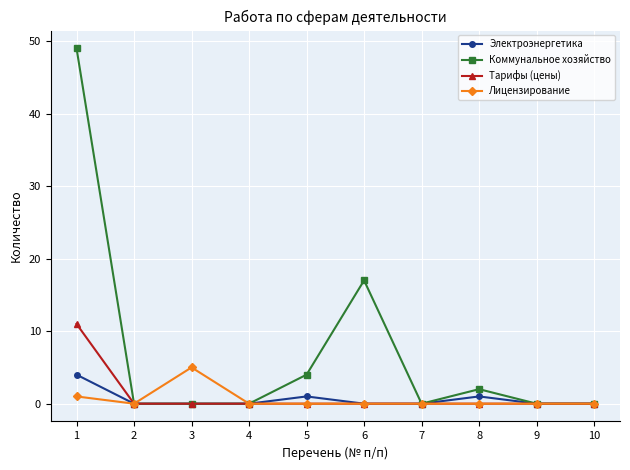

Reading right to left, transcribe all the data shown in this chart.

Электроэнергетика: 10=0	9=0	8=1	7=0	6=0	5=1	4=0	3=0	2=0	1=4
Коммунальное хозяйство: 10=0	9=0	8=2	7=0	6=17	5=4	4=0	3=0	2=0	1=49
Тарифы (цены): 10=0	9=0	8=0	7=0	6=0	5=0	4=0	3=0	2=0	1=11
Лицензирование: 10=0	9=0	8=0	7=0	6=0	5=0	4=0	3=5	2=0	1=1